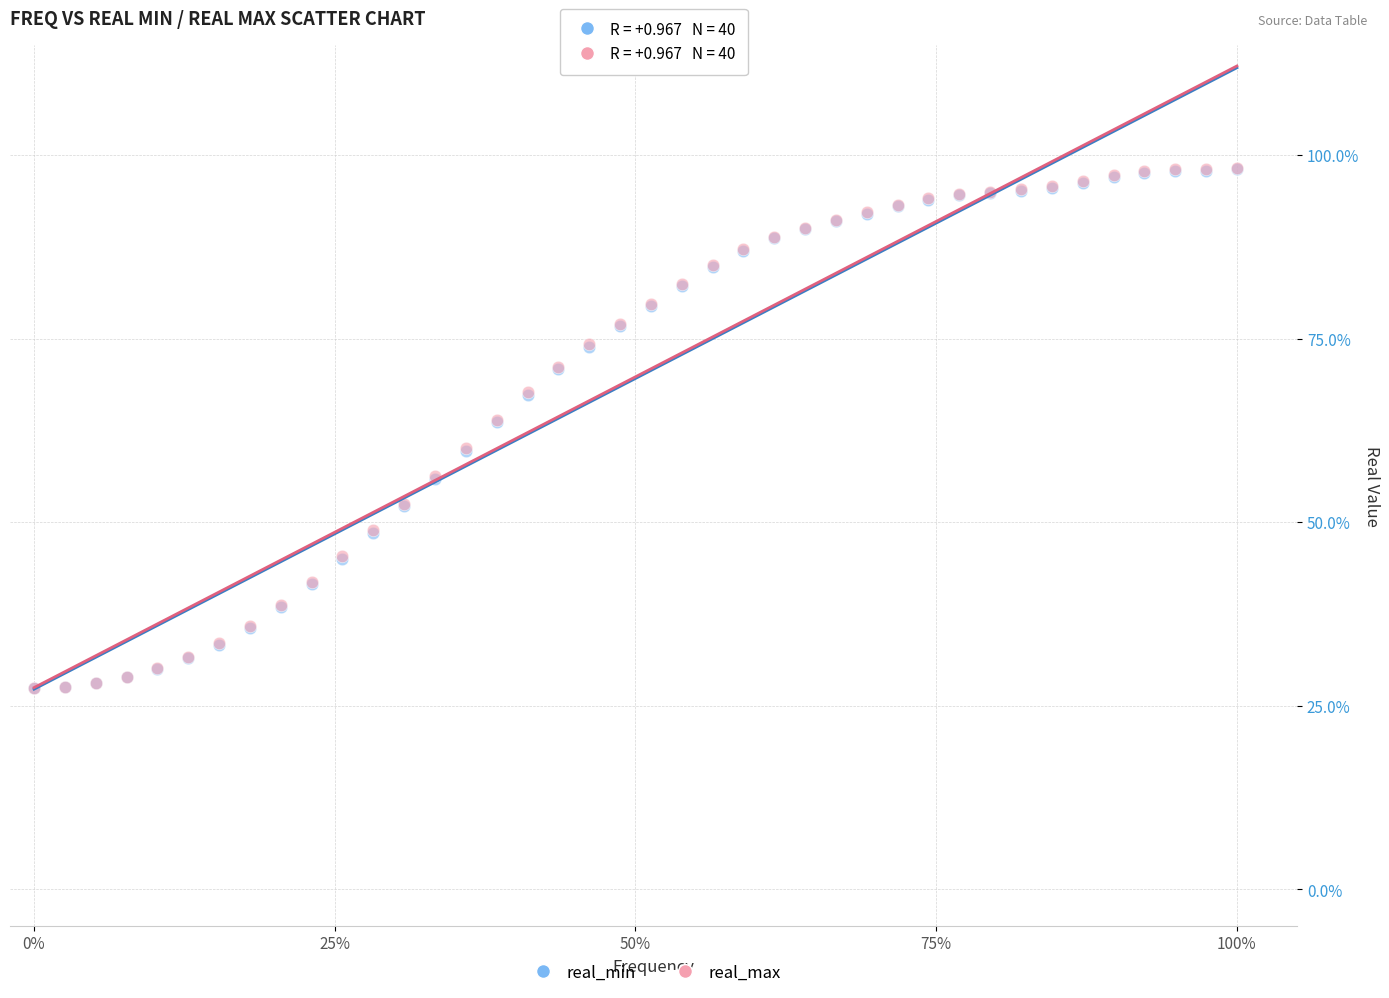

Which series has the largest Y range (max minus min)?

real_max